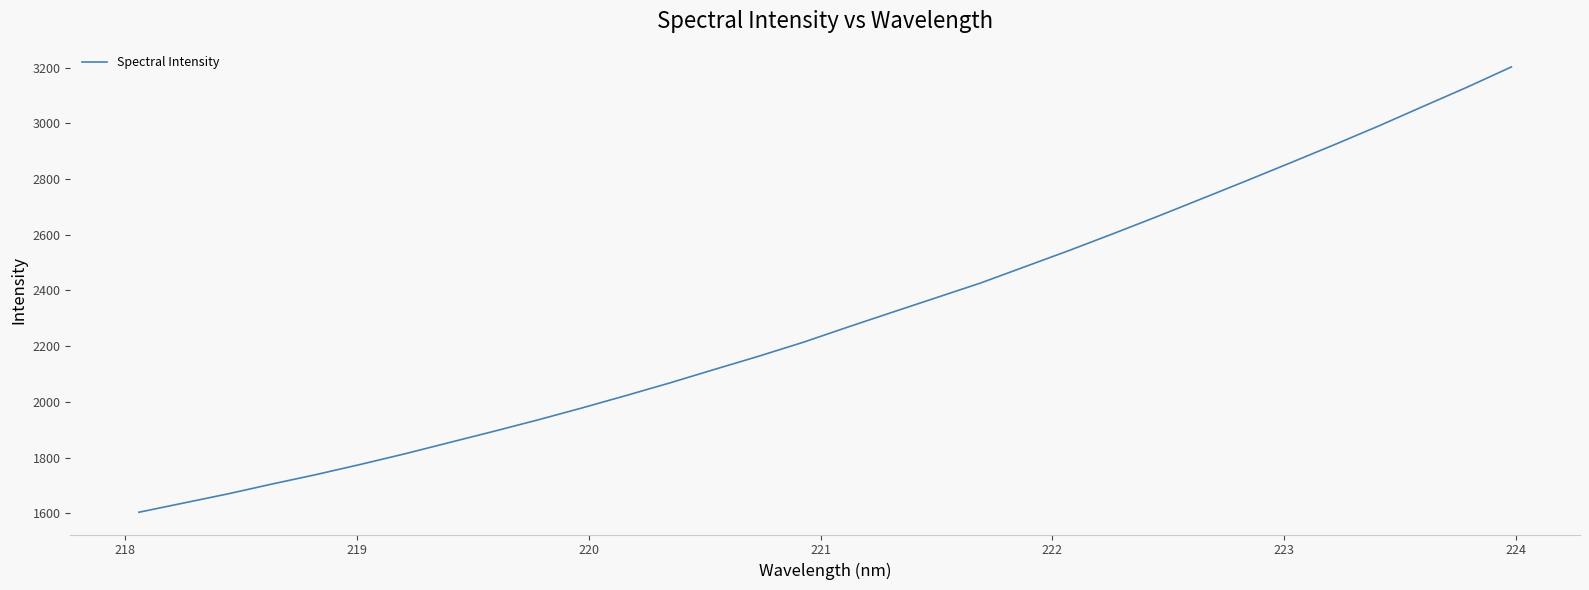

How many lines are shown in the chart?

1